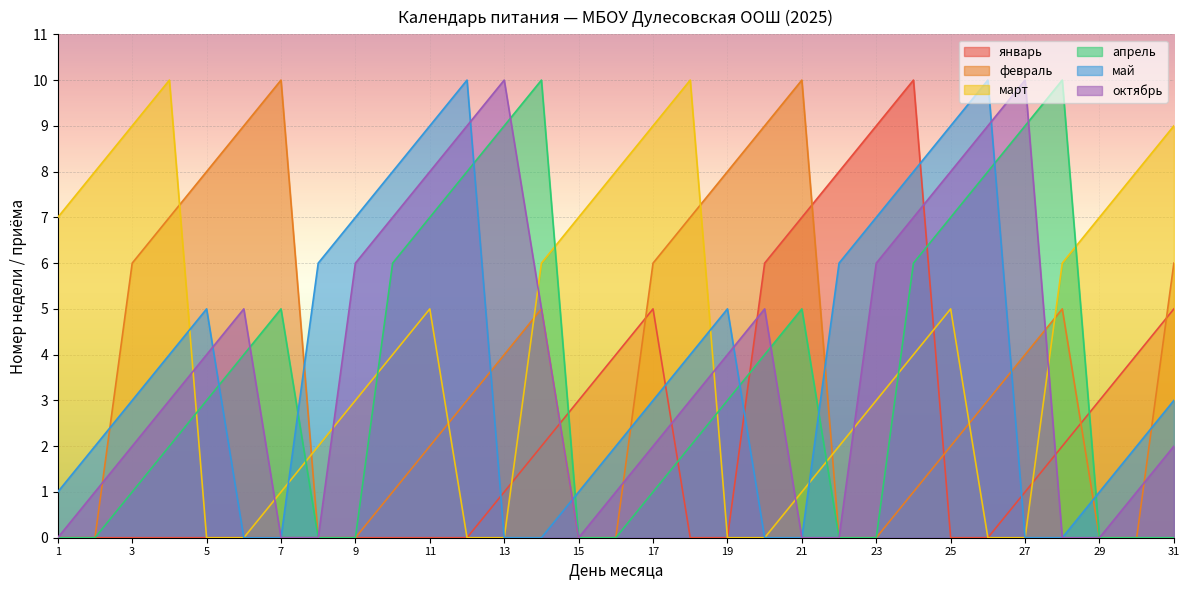

What is the highest value of the октябрь series?

10